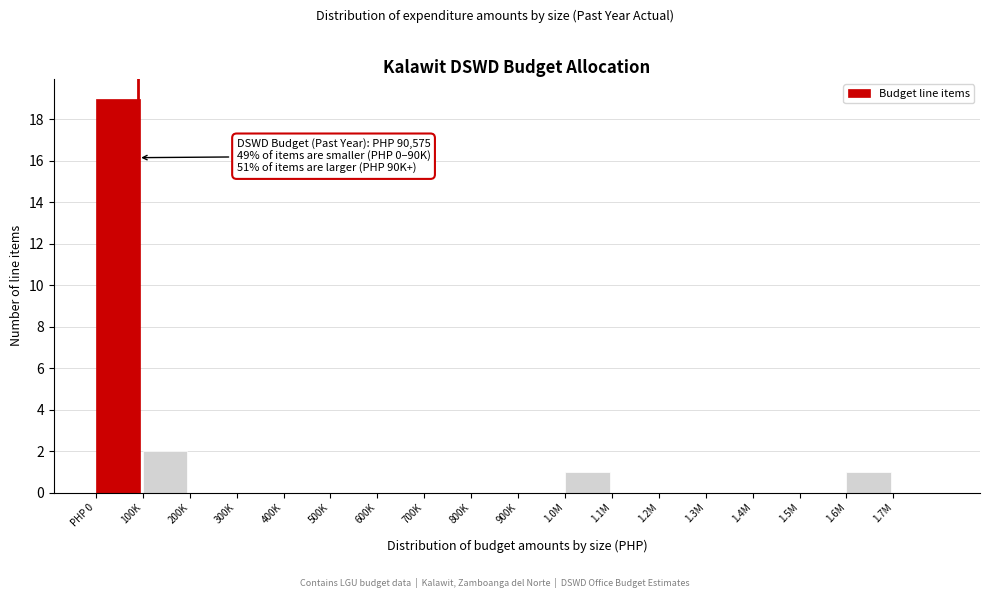

Reading left to right, list all the values displayed in this chart.

PHP 0=19	100K=2	200K=0	300K=0	400K=0	500K=0	600K=0	700K=0	800K=0	900K=0	1.0M=1	1.1M=0	1.2M=0	1.3M=0	1.4M=0	1.5M=0	1.6M=1	1.7M=0